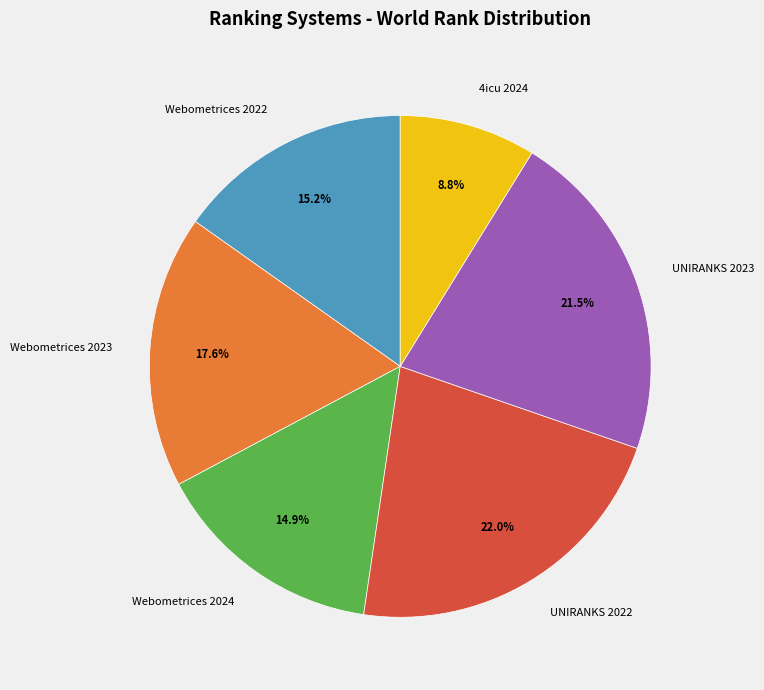

How many slices are in this pie chart?

6